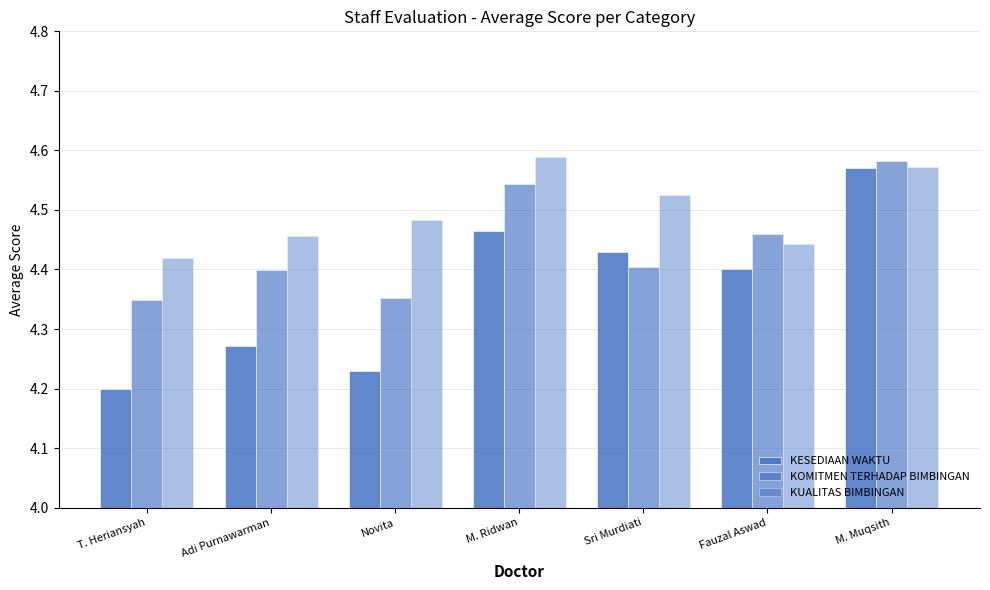

Count the number of categories in the chart.

7